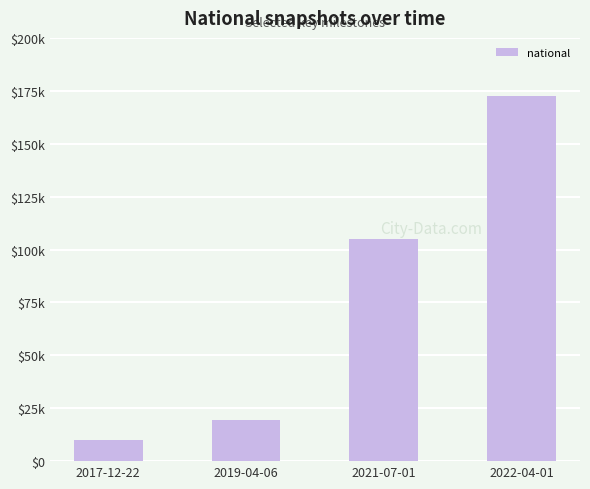

List the labels in order of value, largest first.

2022-04-01, 2021-07-01, 2019-04-06, 2017-12-22